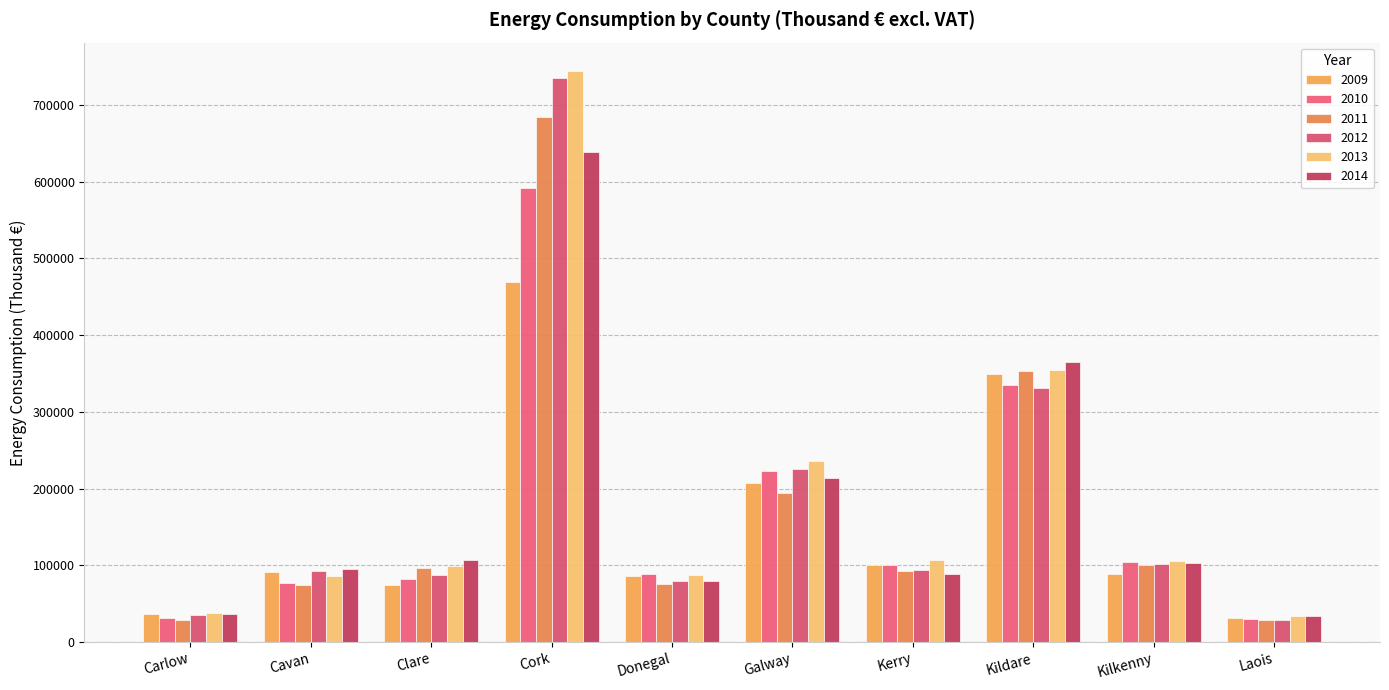

At which label is 2014 closest to 336166?

Kildare